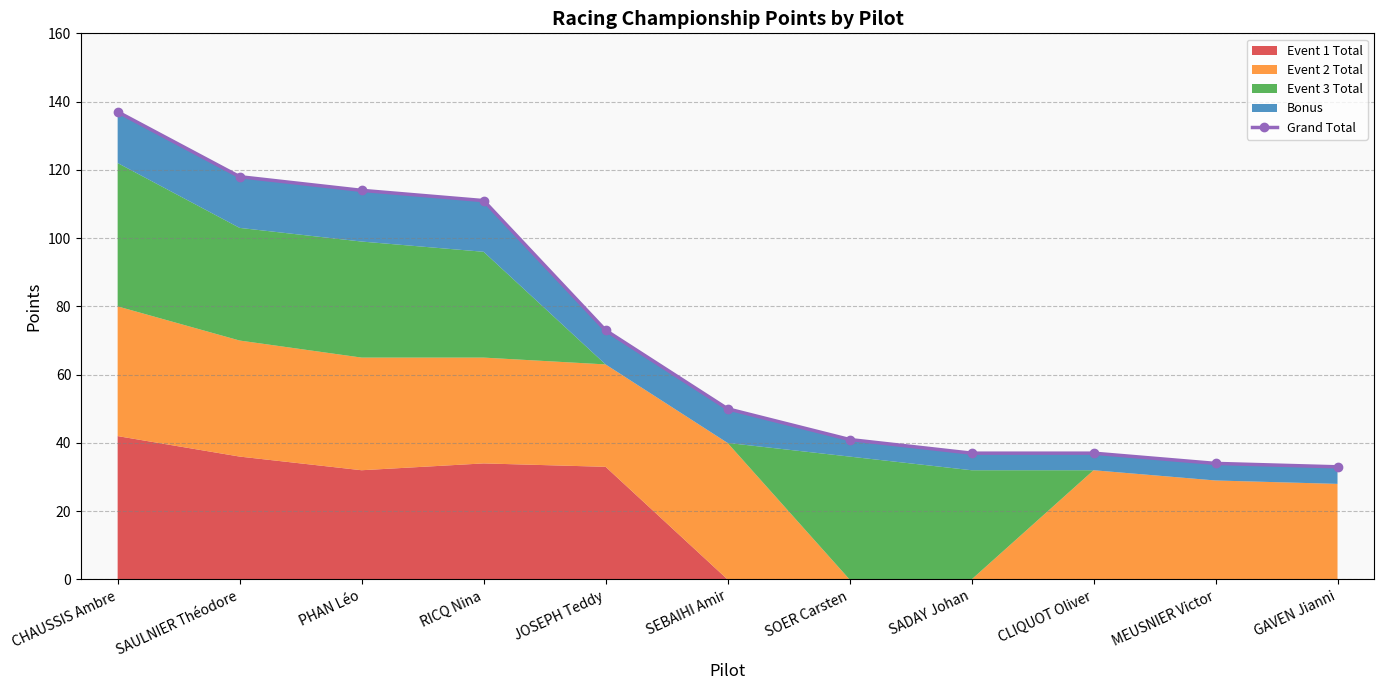

True or false: the data shows 73 at JOSEPH Teddy.

True